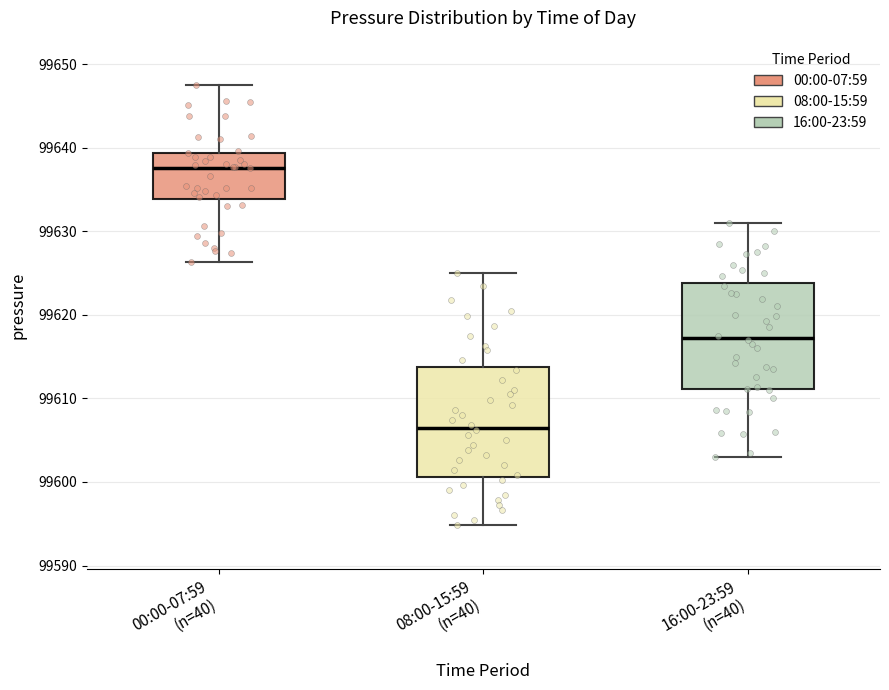

Where is the upper edge of the box for 16:00-23:59 (n=40) on the y-axis? The values are not printed on the chart, so give them approximately, as read against the axis.

99624